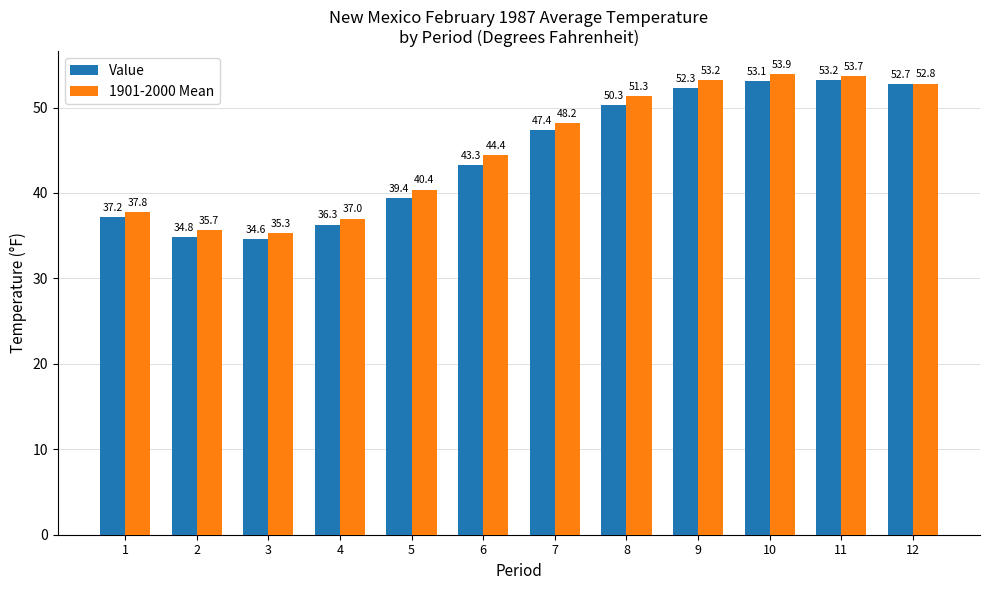

What is the value of the 1901-2000 Mean bar at the 6th from the left?

44.4